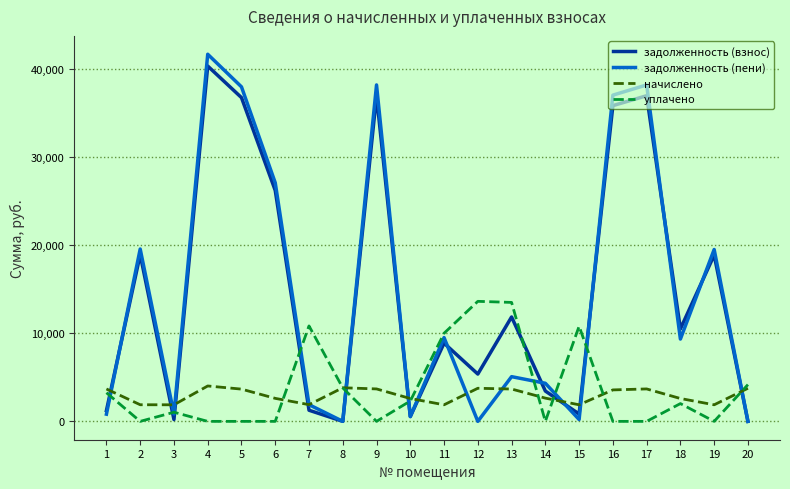

At which category is the sum across all series the highest?

4